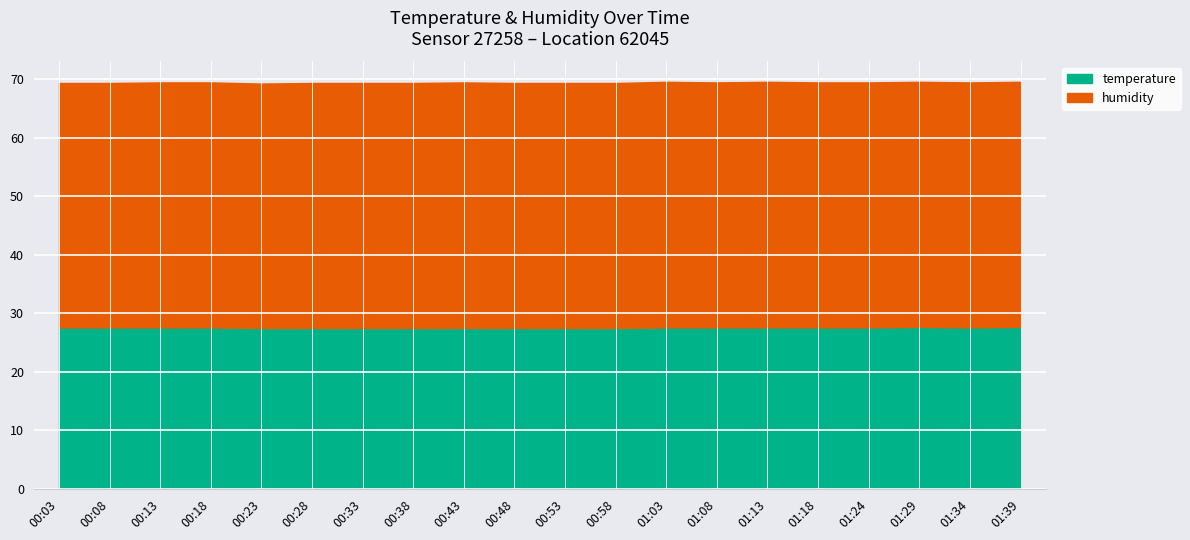

At which category does the chart reach its minimum across all series?

00:23